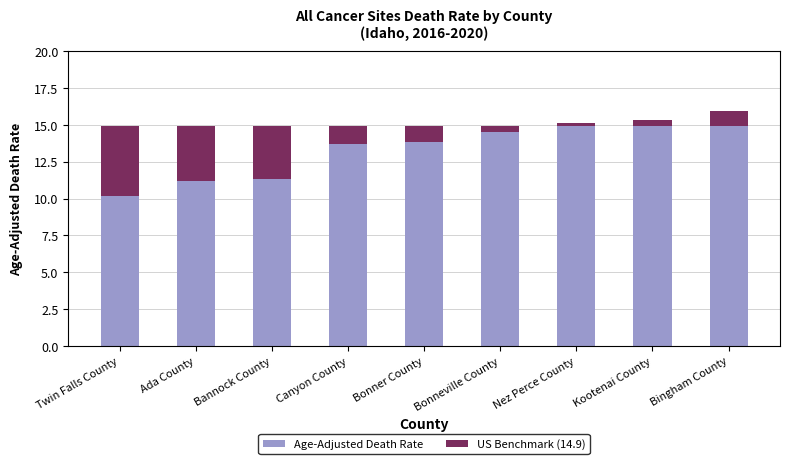

Are the bars grouped side by side (vs. stacked)?

No